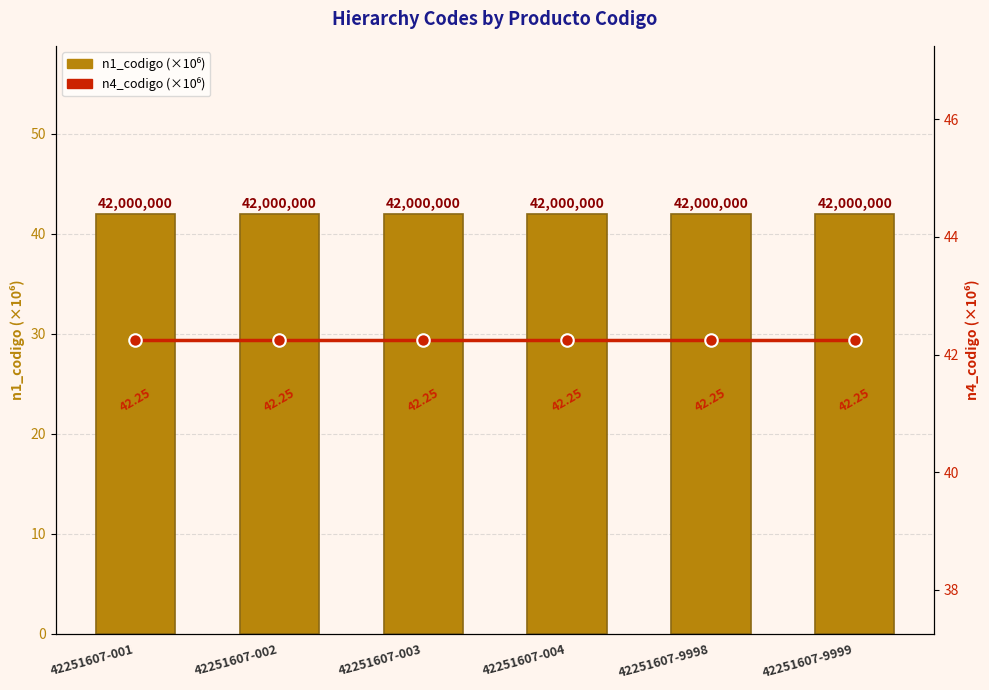

Are the bars grouped side by side (vs. stacked)?

Yes